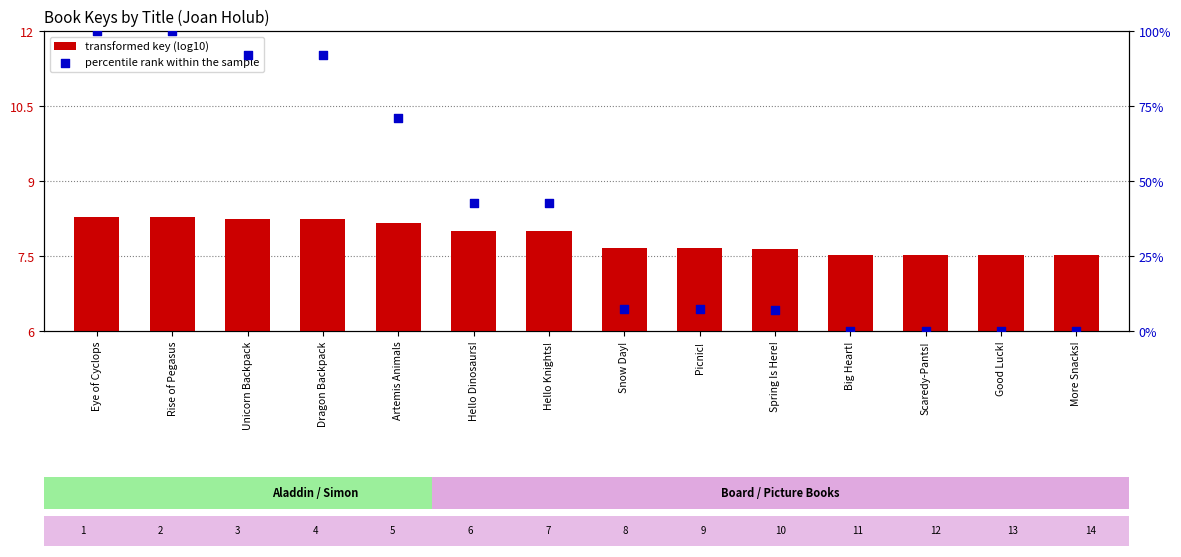

Which series contains the lowest Y value?

percentile rank within the sample